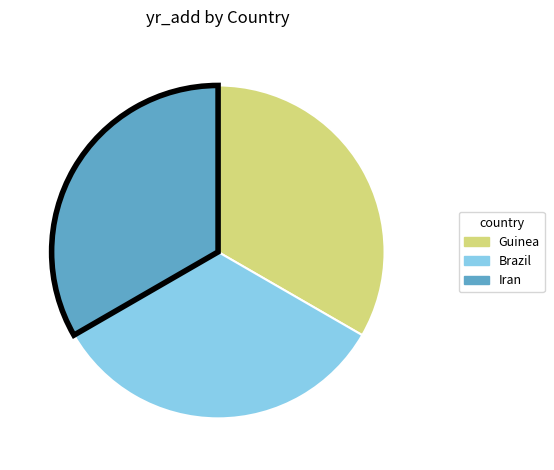

What is the ratio of the value at Brazil to the value at Iran?

1.0